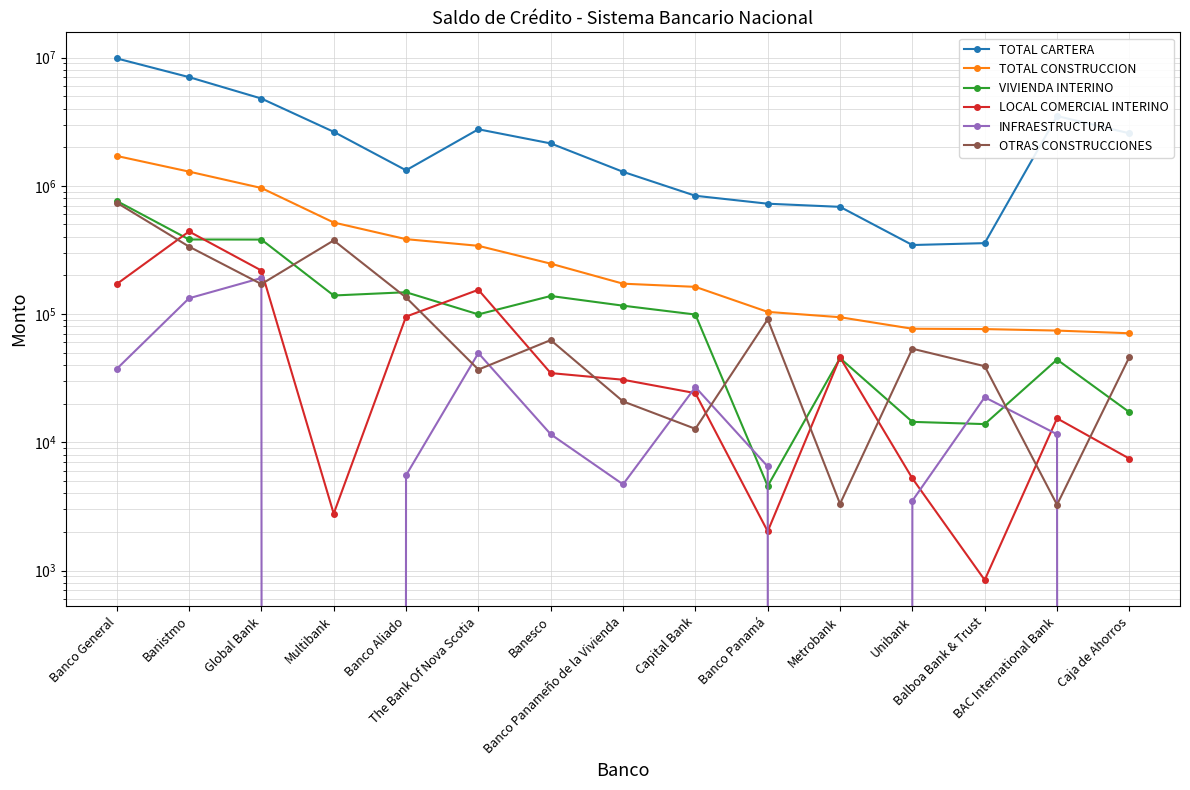

Rank the series at Banco General from highest to lowest value.

TOTAL CARTERA, TOTAL CONSTRUCCION, VIVIENDA INTERINO, OTRAS CONSTRUCCIONES, LOCAL COMERCIAL INTERINO, INFRAESTRUCTURA